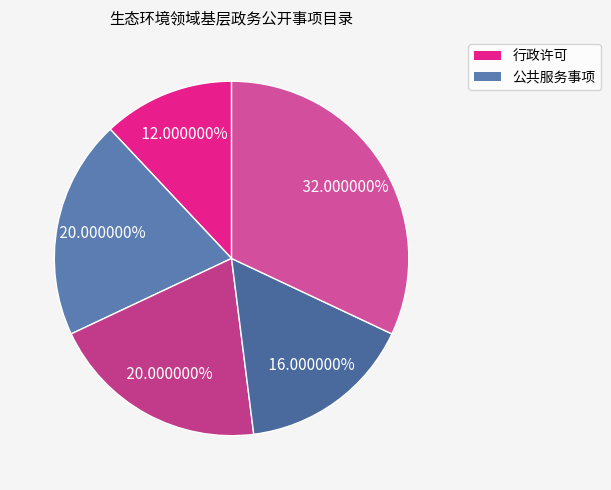

How many segments does this pie chart have?

5